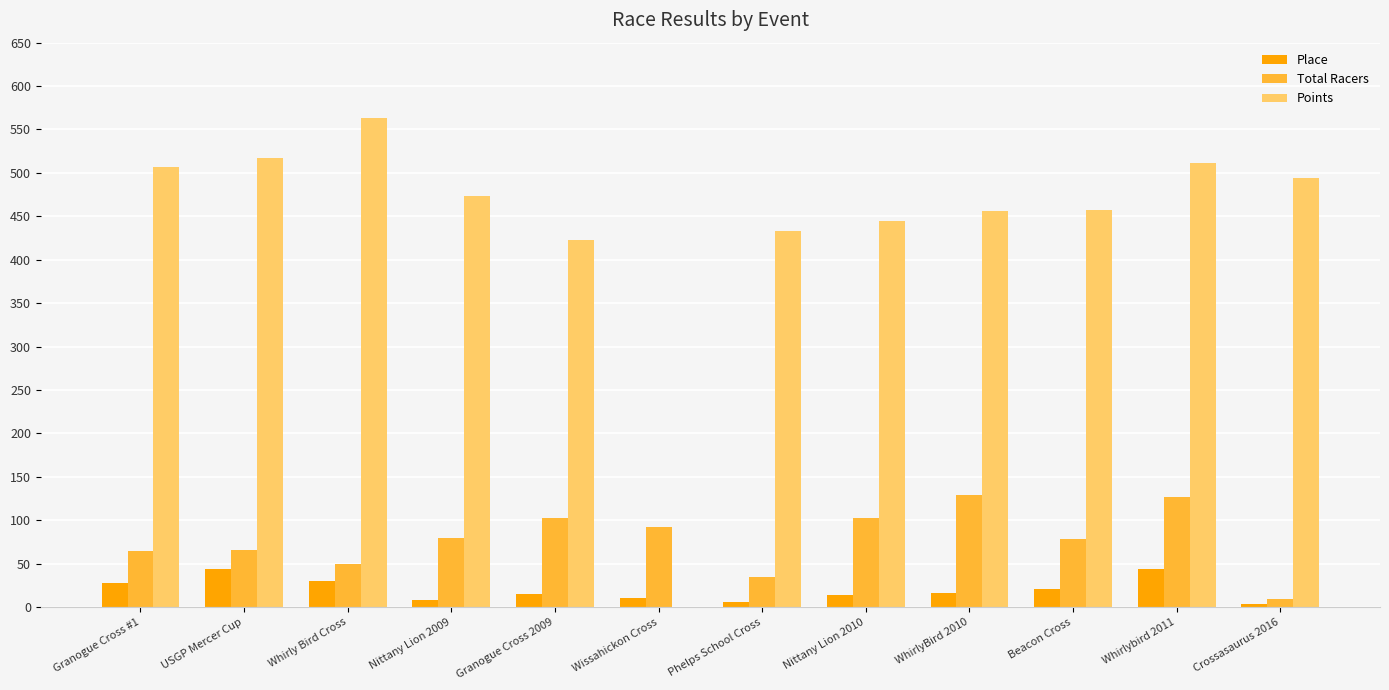

What is the highest value of the Points series?

563.3